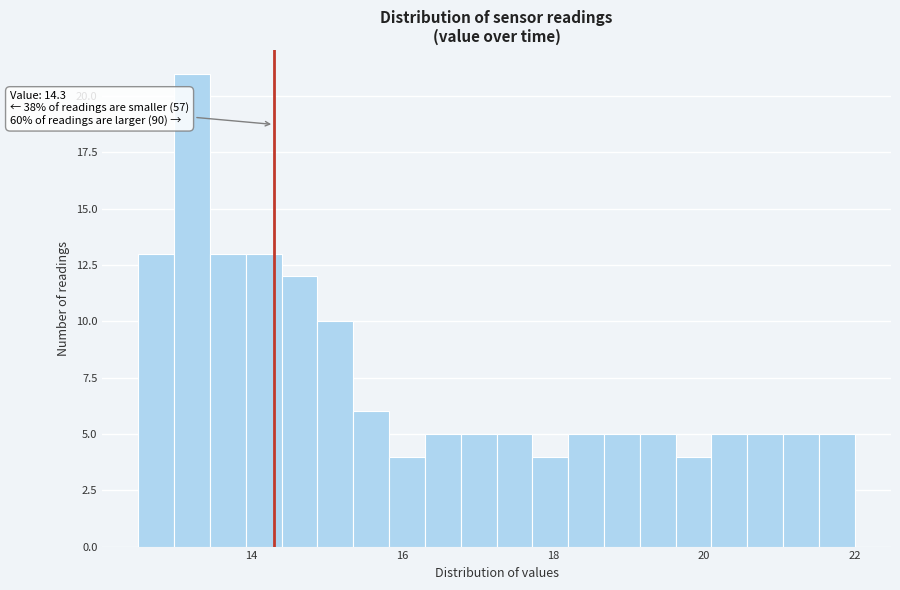

Around what value on the x-axis is the tallest bar? Give the approximate position of its centre, as read against the axis.

13.2